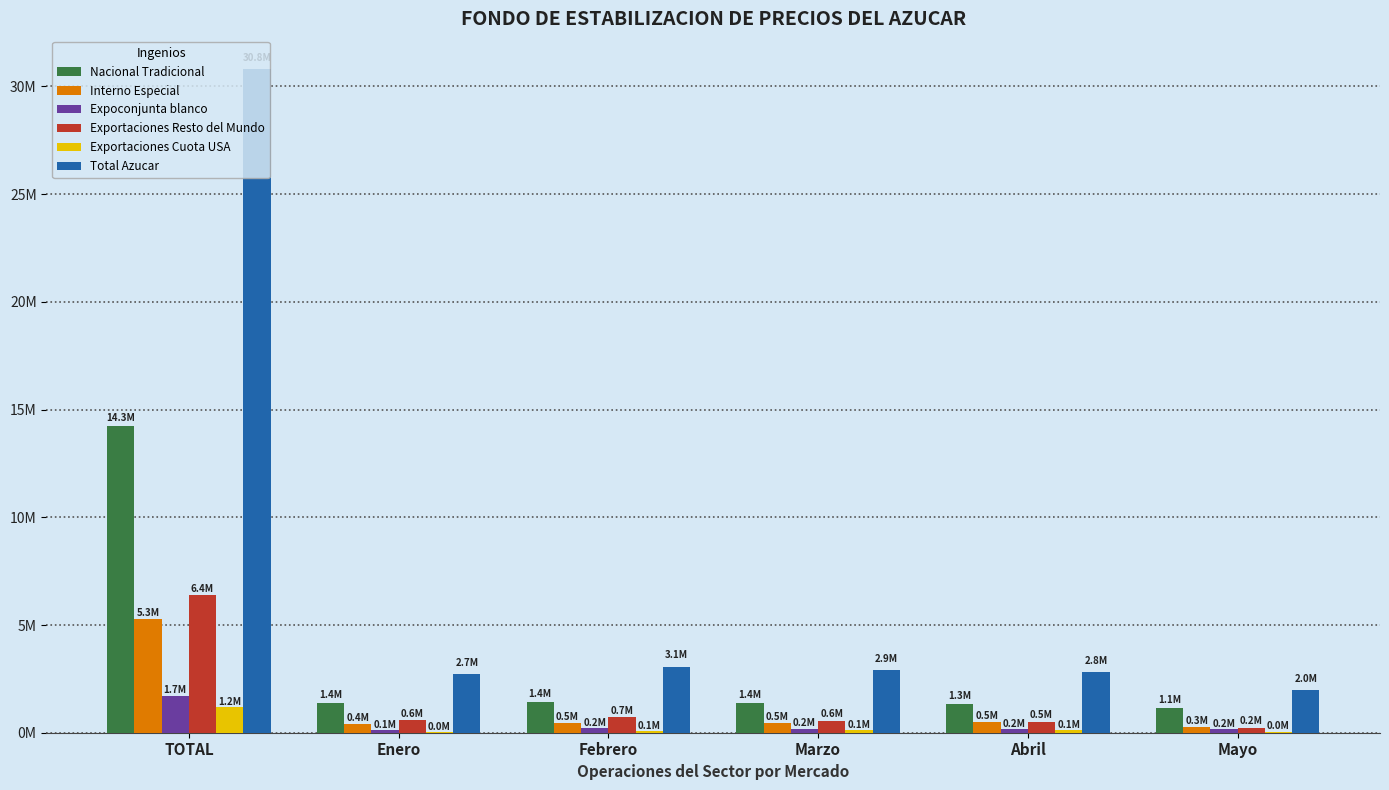

The value of Total Azucar at Enero is 695026.9. True or false?

False